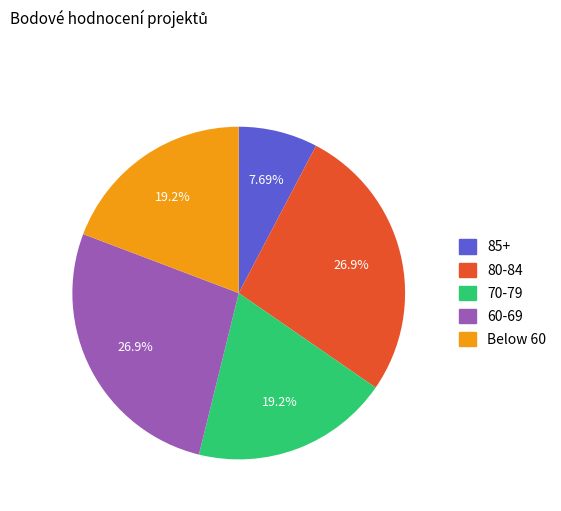

Is the sum of Below 60 and 85+ greater than half?

No